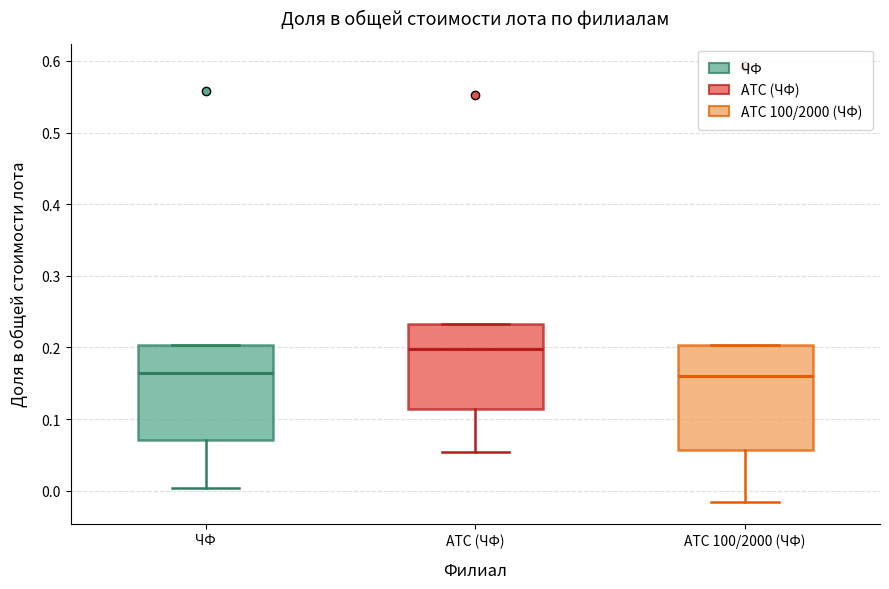

Which box is the tallest, from its lower edge to its upper edge?

АТС 100/2000 (ЧФ)